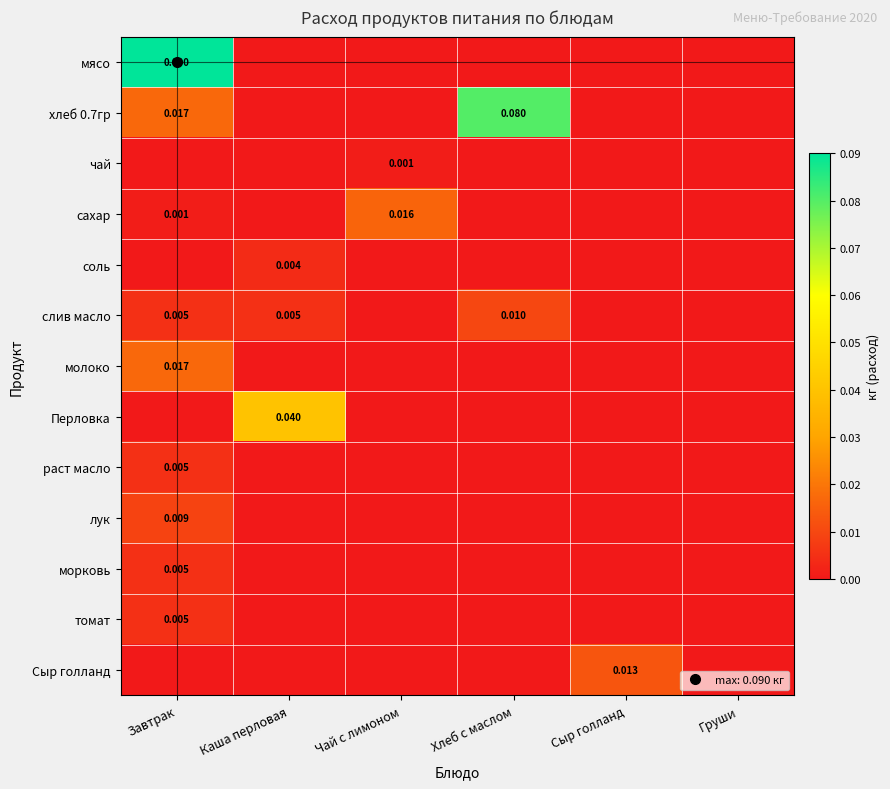

True or false: Сыр голланд has a value of 0.0 at Каша перловая.

False